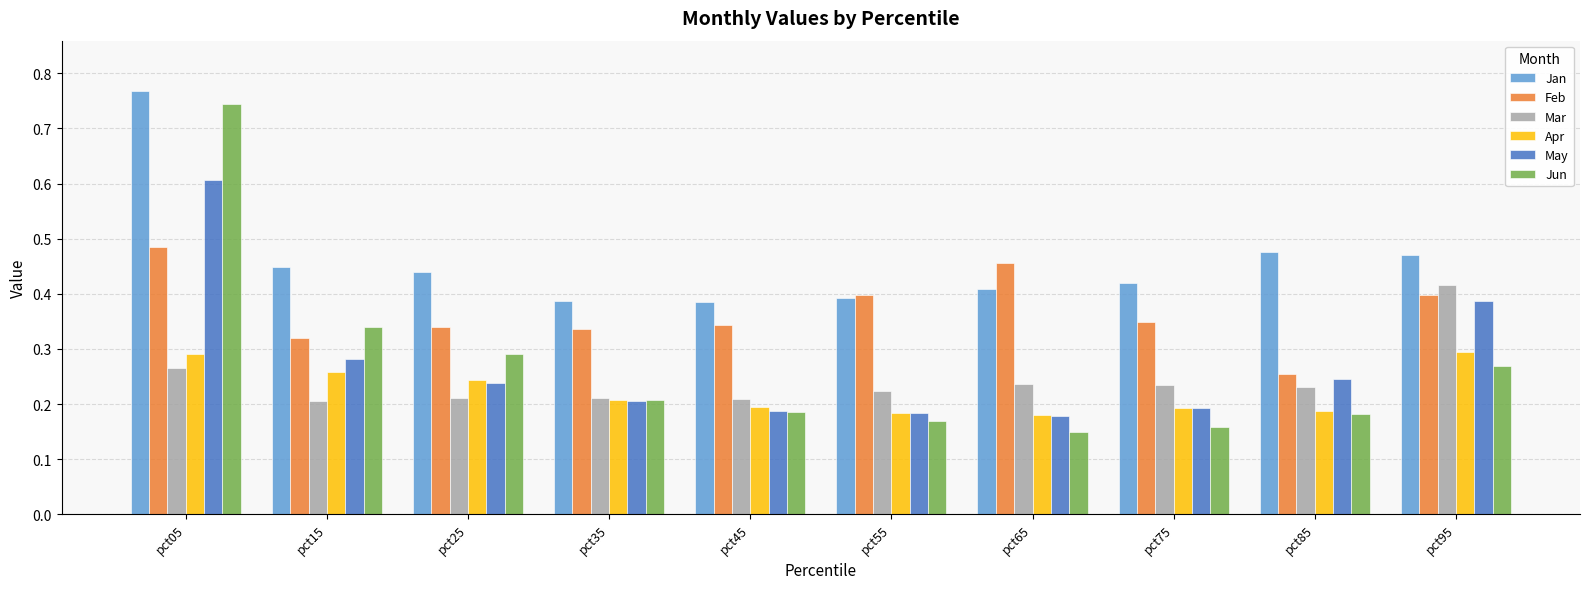

At which category does the chart reach its peak across all series?

pct05